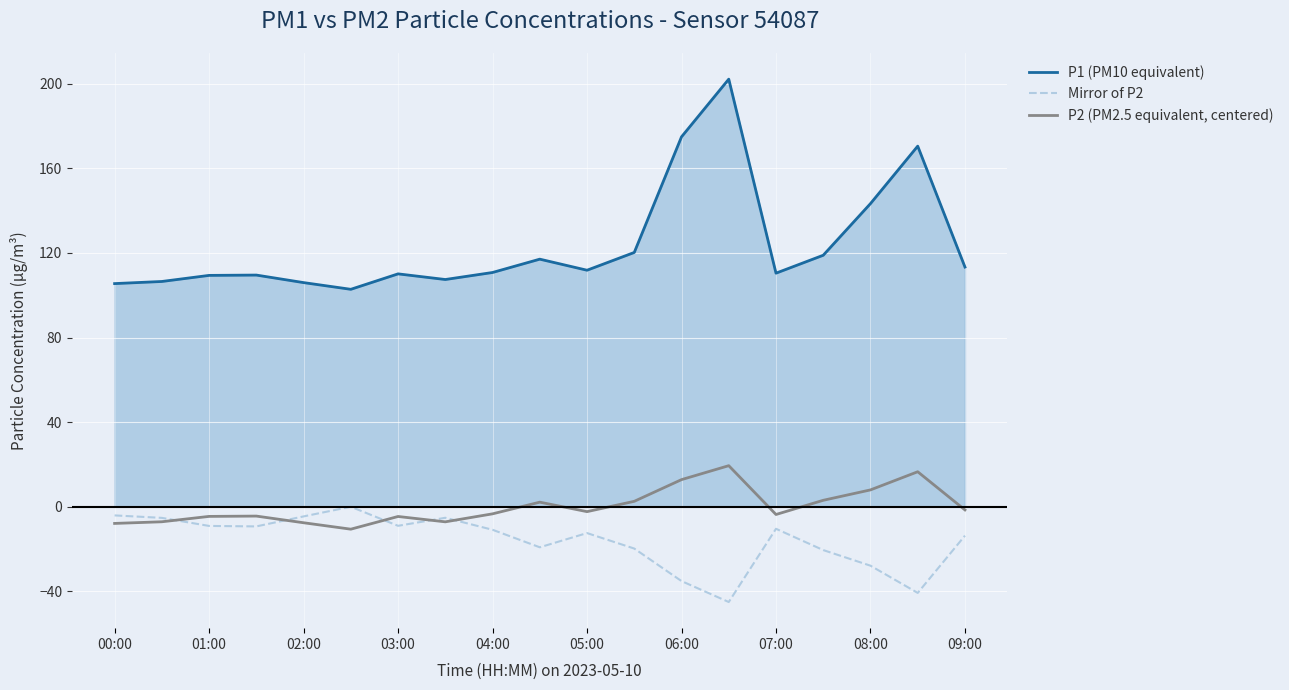

Rank the series by their maximum value, from lowest to highest.

Mirror of P2, P2 (PM2.5 equivalent, centered), P1 (PM10 equivalent)